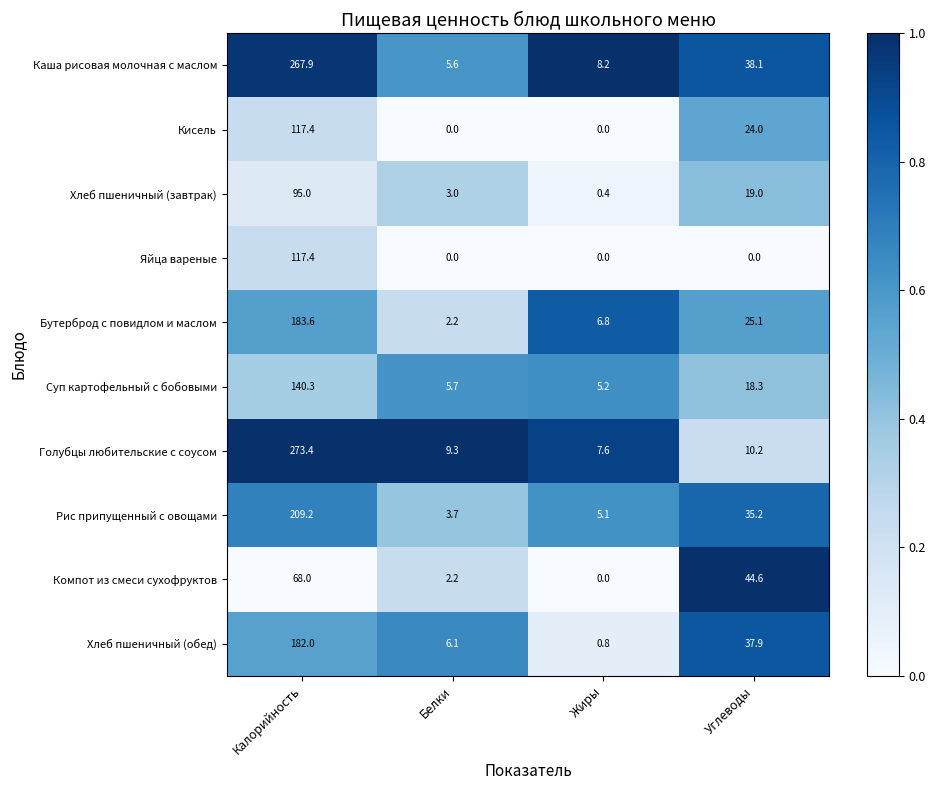

At which label does Суп картофельный с бобовыми first exceed 18?

Калорийность